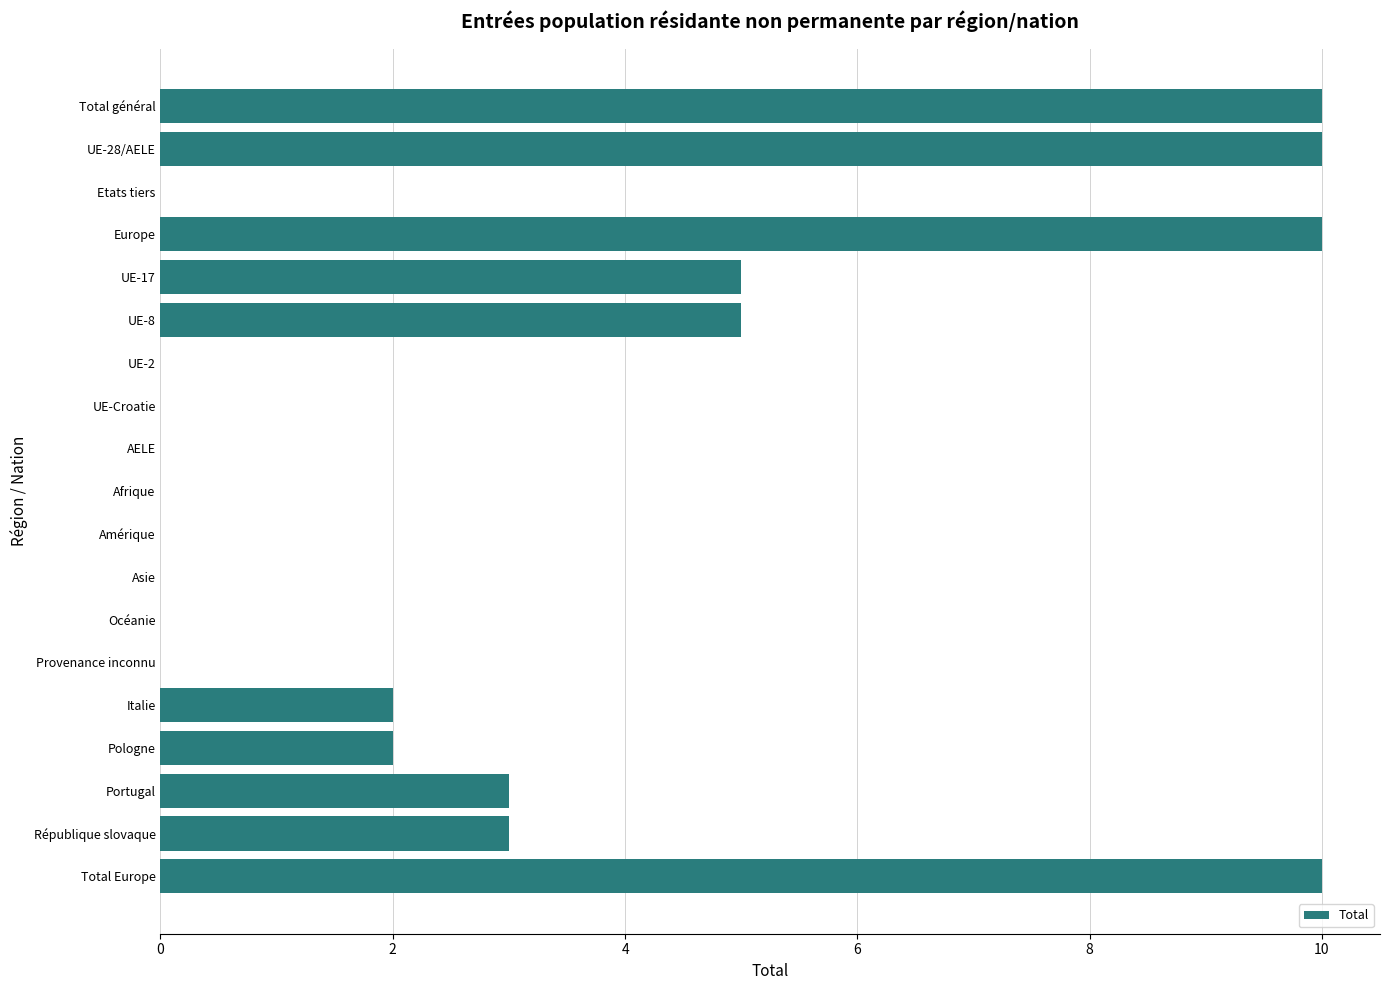

Reading top to bottom, what are all the values shown in this chart?

Total général=10	UE-28/AELE=10	Etats tiers=0	Europe=10	UE-17=5	UE-8=5	UE-2=0	UE-Croatie=0	AELE=0	Afrique=0	Amérique=0	Asie=0	Océanie=0	Provenance inconnu=0	Italie=2	Pologne=2	Portugal=3	République slovaque=3	Total Europe=10